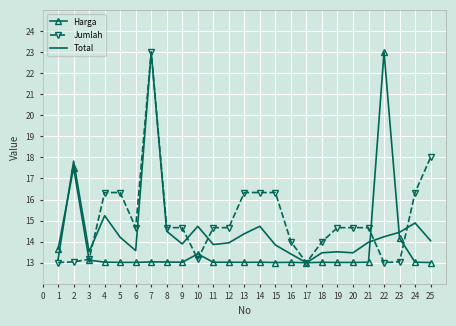

Is the value of Total at 22 greater than the value of Harga at 5?

Yes